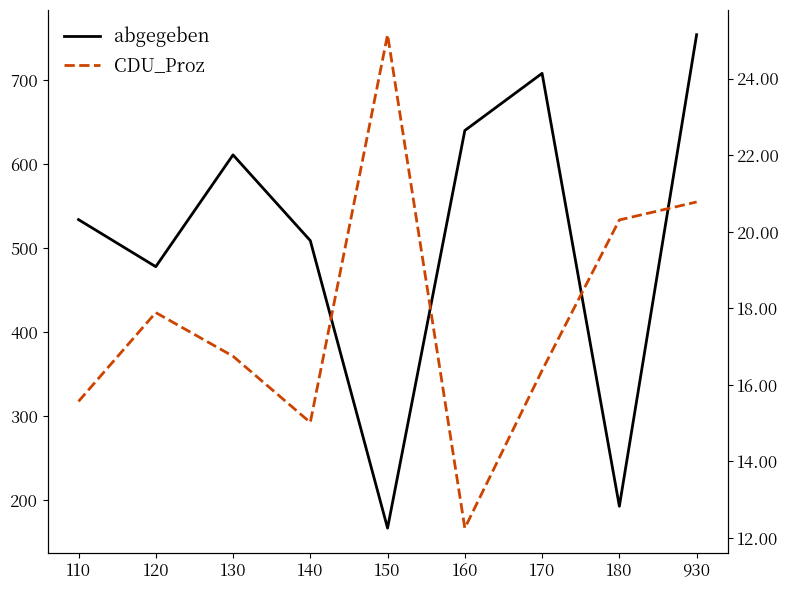

What is the difference between the highest and lowest values at 930?

733.2